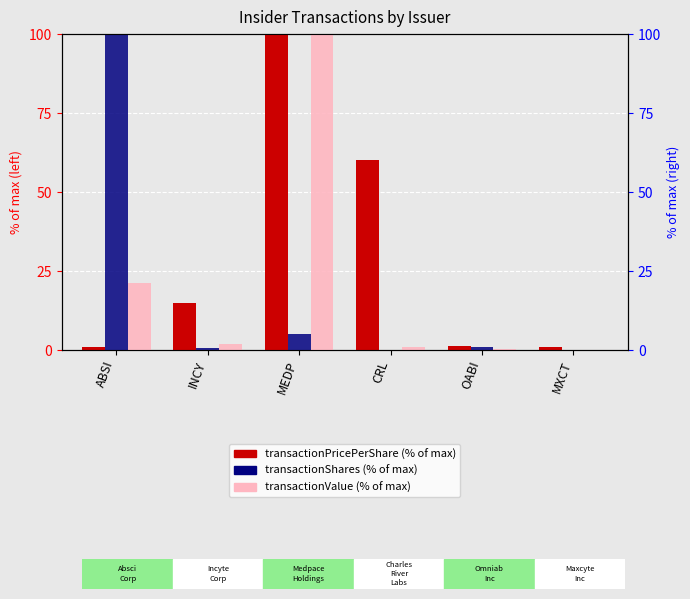

Which label corresponds to the largest value in the chart?

MEDP